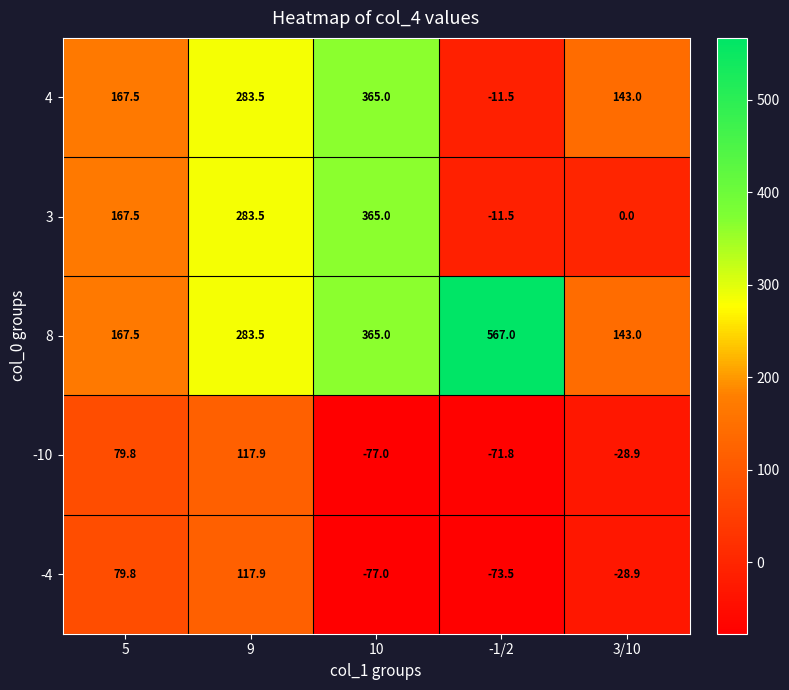

How many distinct data groups are displayed?

5